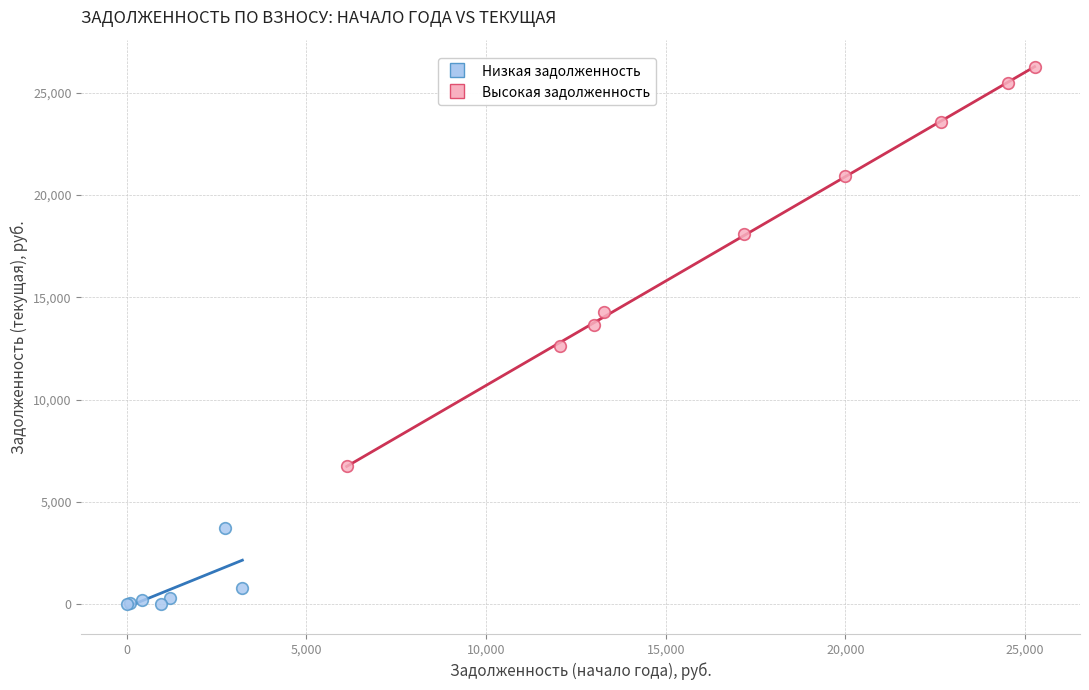

Which series contains the highest Y value?

Высокая задолженность